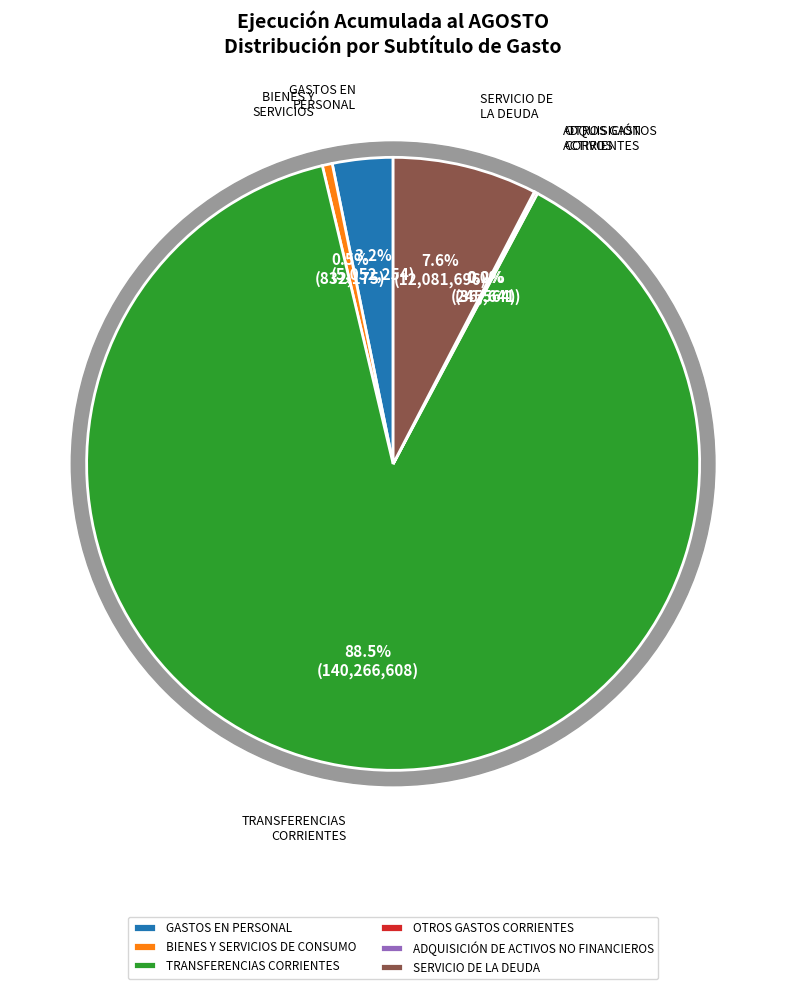

To the nearest percent, what is the combined percentage of GASTOS EN PERSONAL and BIENES Y SERVICIOS DE CONSUMO?

4%